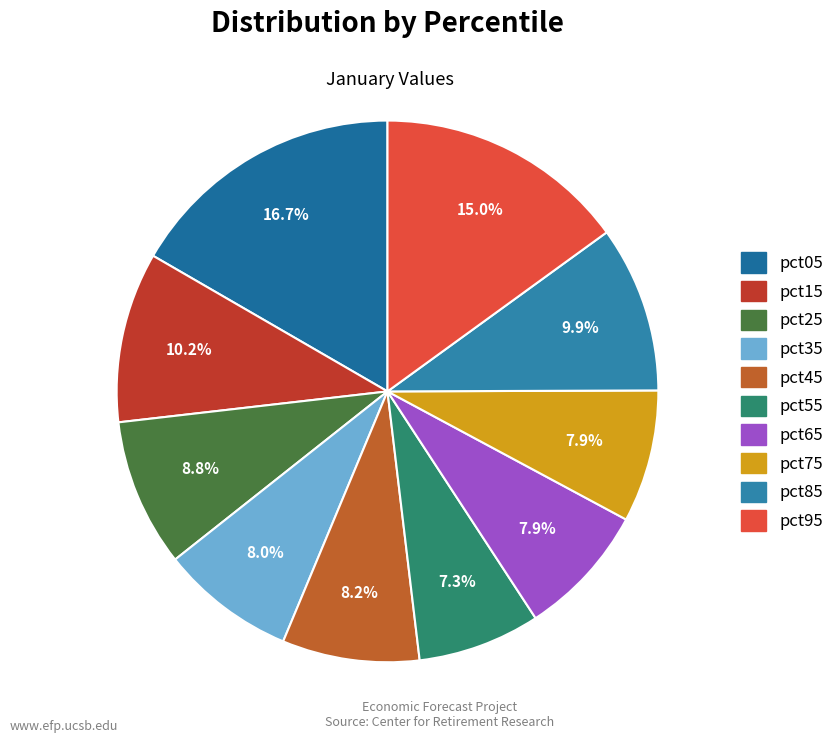

How many segments does this pie chart have?

10